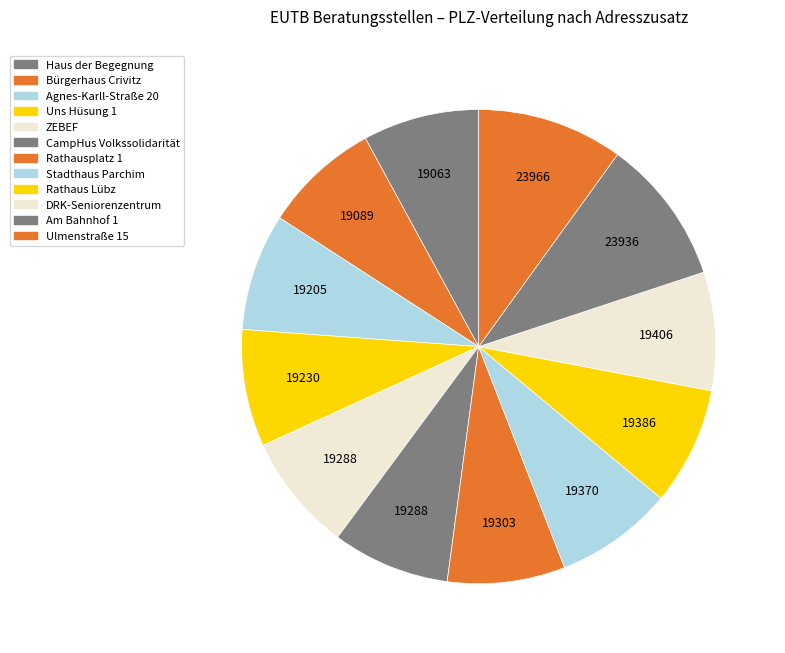

Count the number of slices in the pie.

12